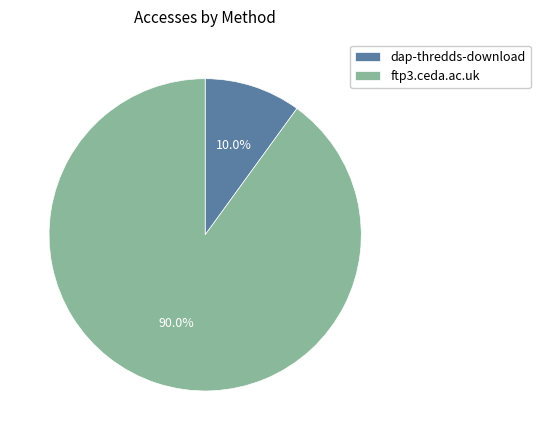

What is the smallest slice in the pie chart?

dap-thredds-download